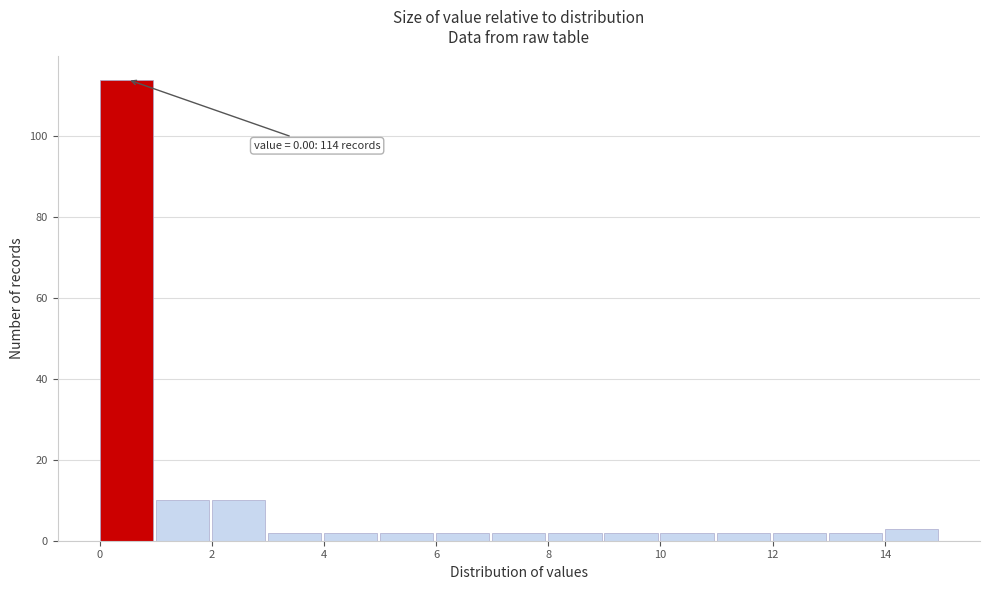

Which range on the x-axis has the tallest bar?

0 to 1